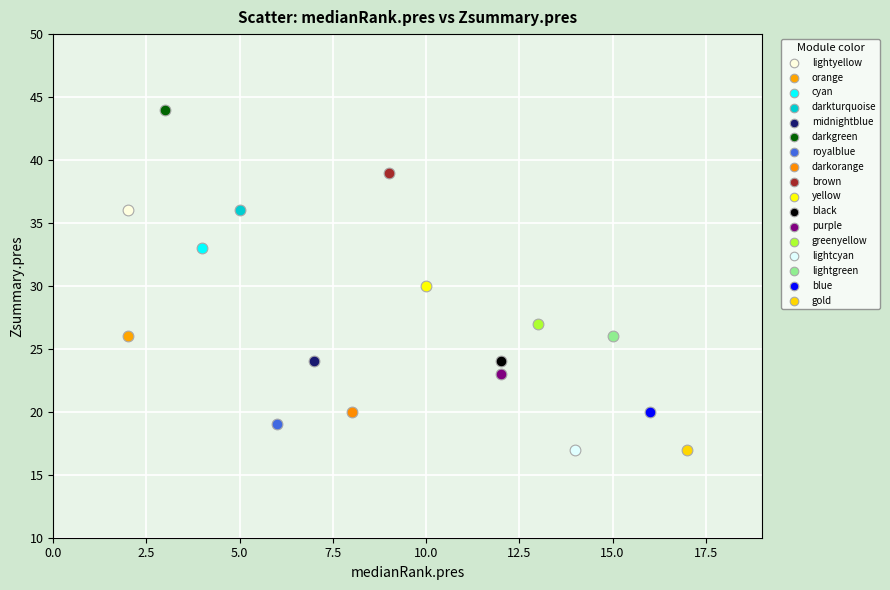

Which series reaches the maximum Y coordinate?

darkgreen